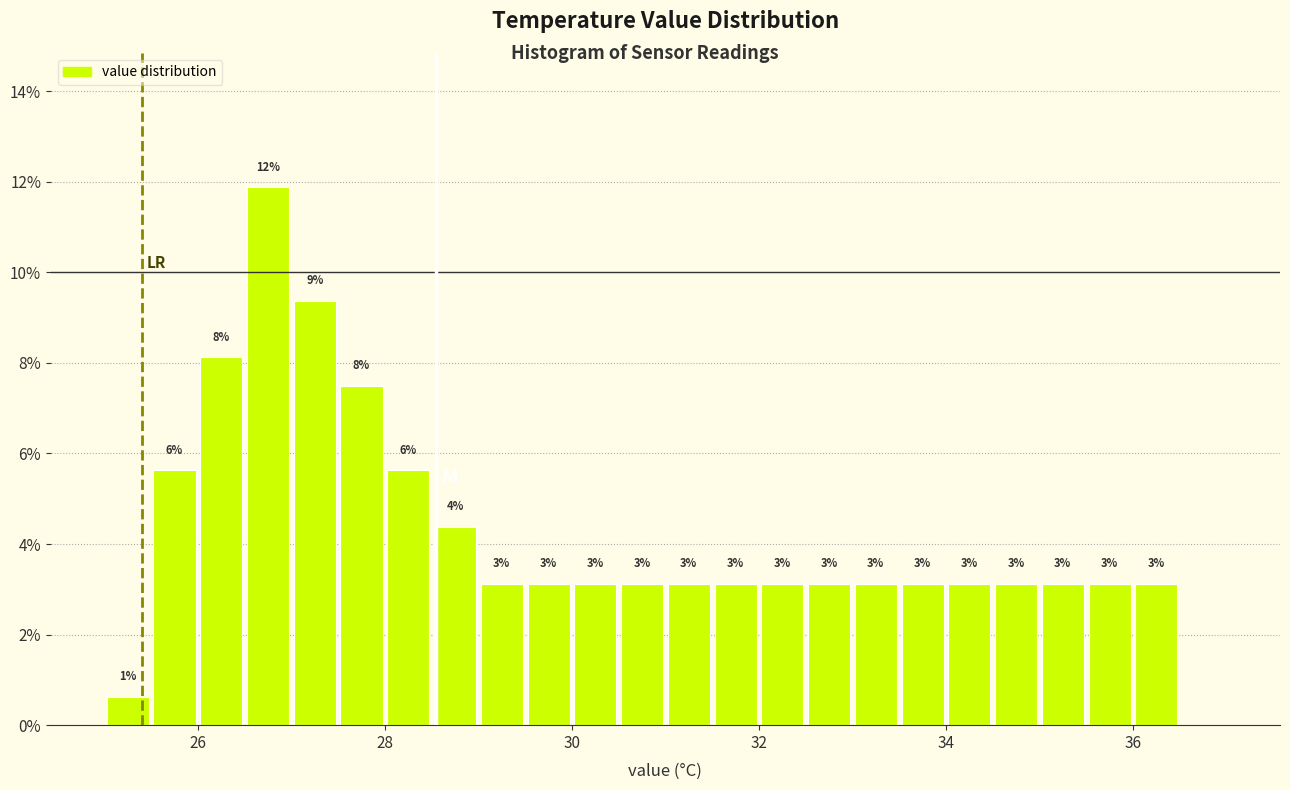

Read against the x-axis, roughly where is the centre of the tallest bar?

26.8